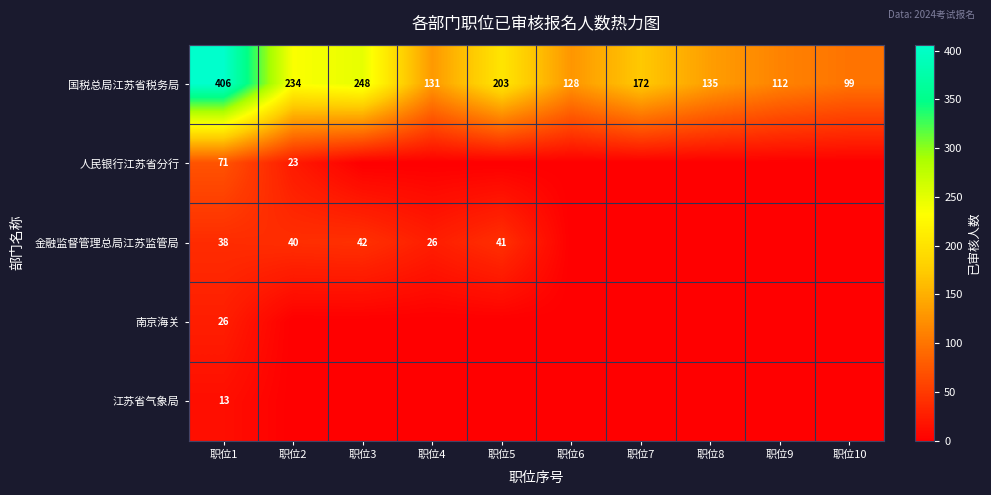

What is the spread (max minus min) of values at 职位1?

393